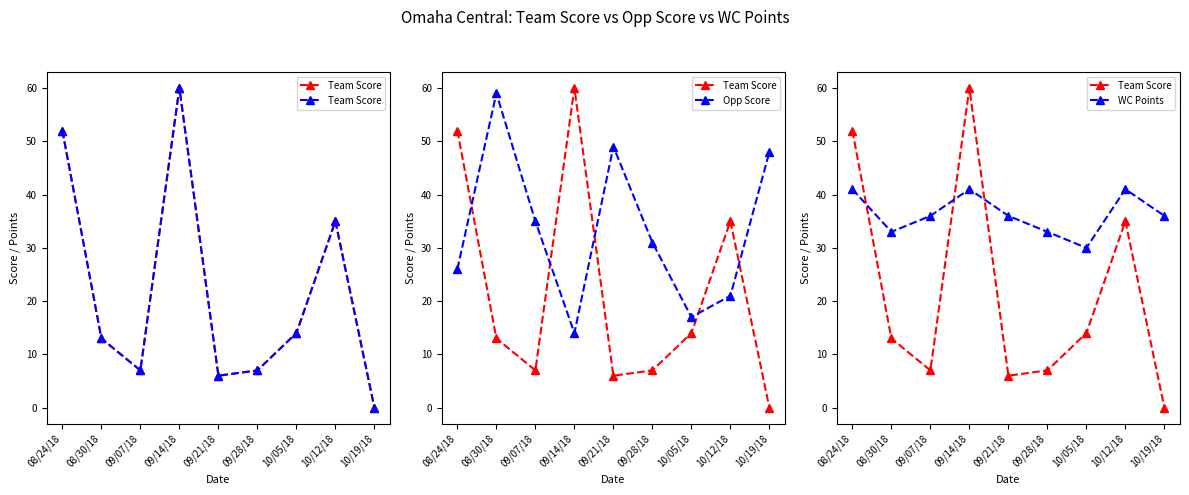

Count the number of categories in the chart.

9